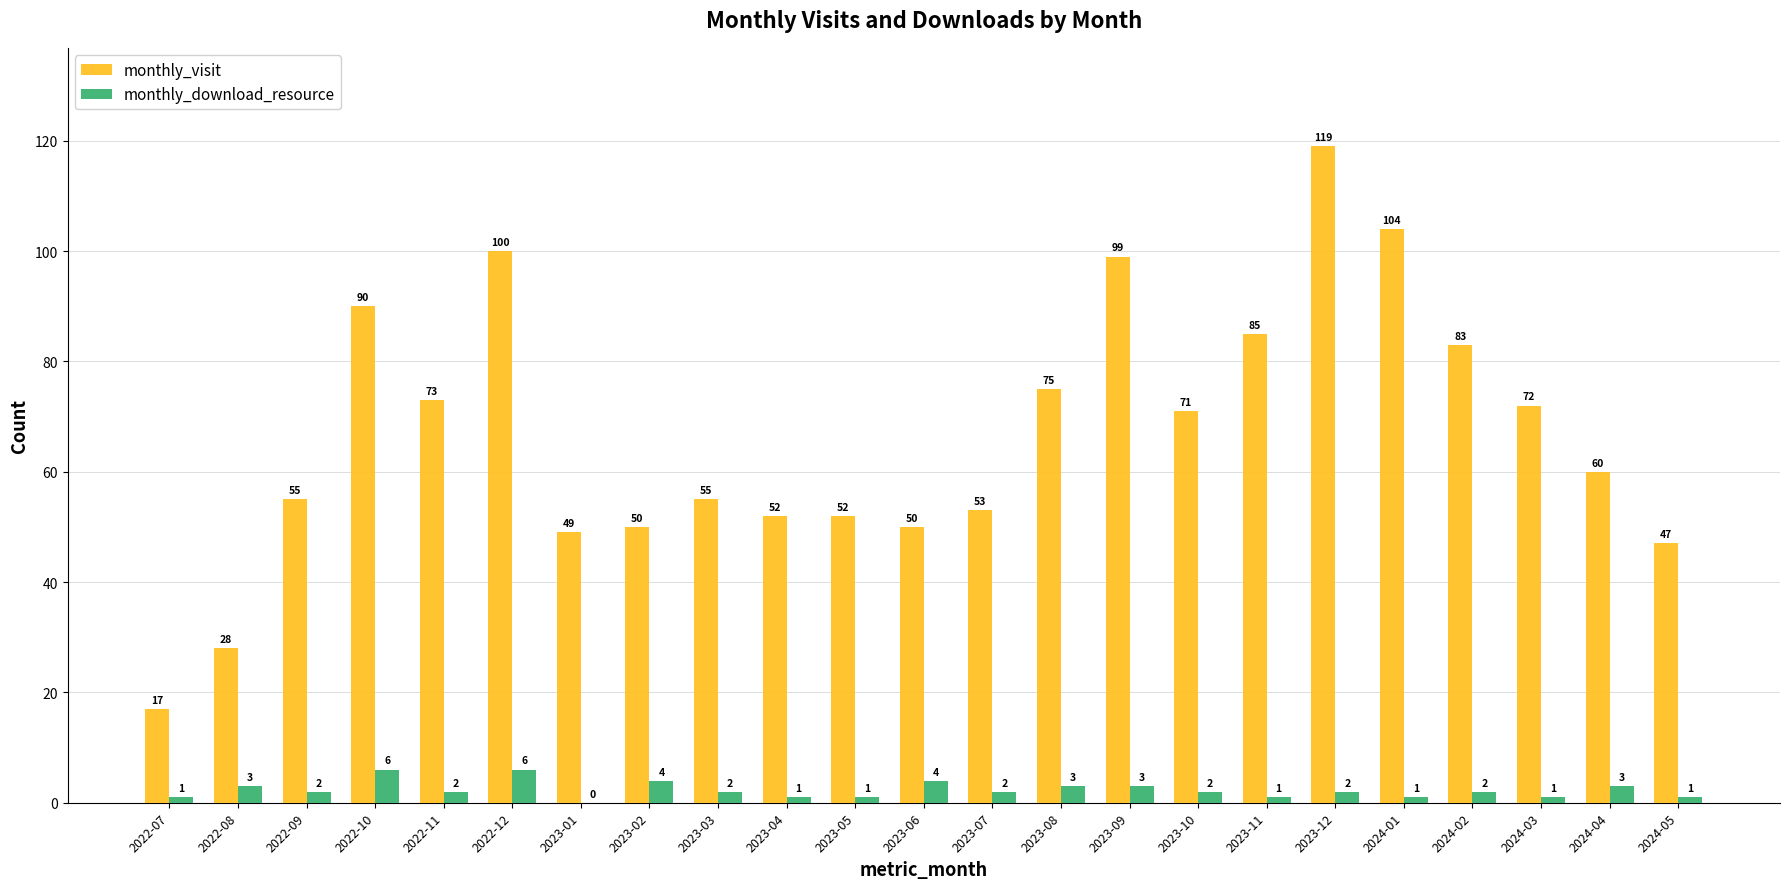

What is the total value across all series at 2024-02?

85